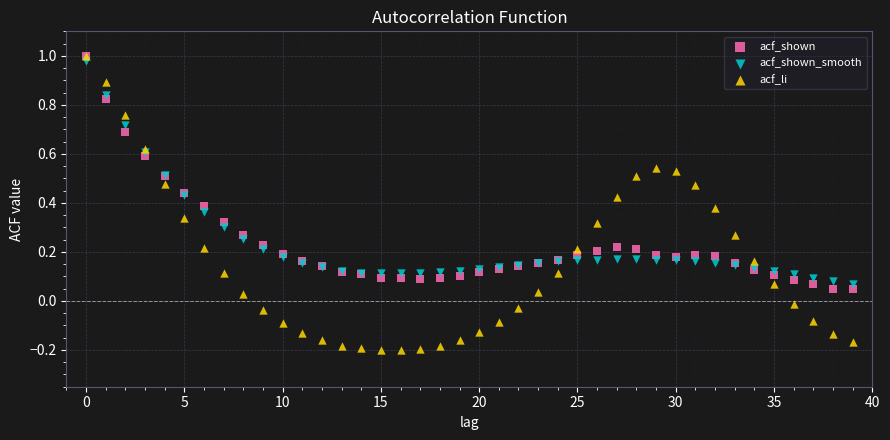

What are all the series names shown in the legend?

acf_shown, acf_shown_smooth, acf_li